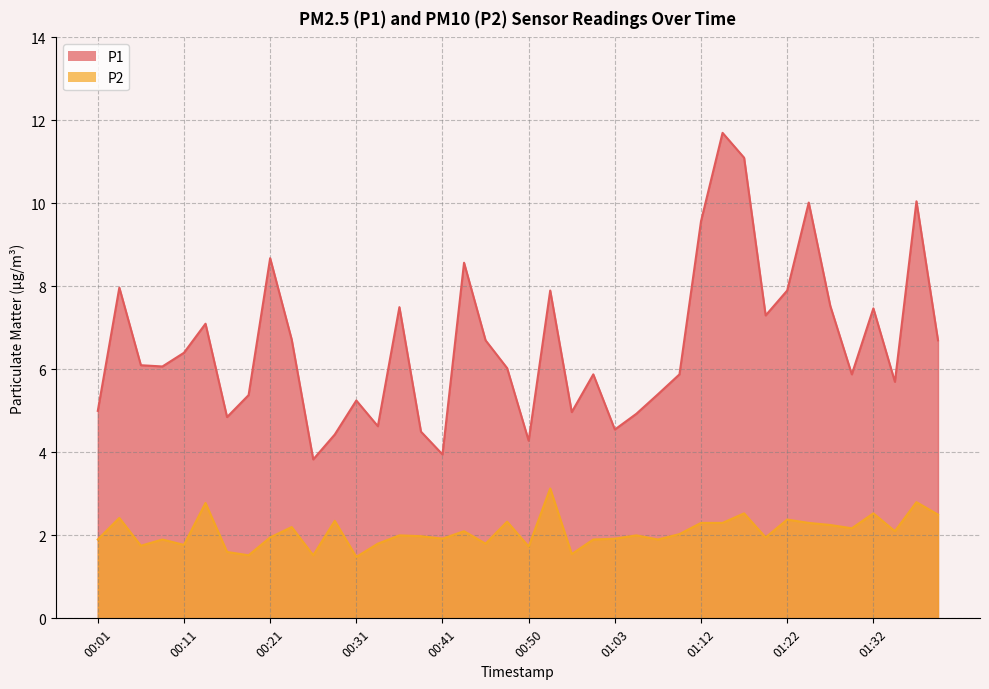

How many interior local peaks does the P1 series have?

12